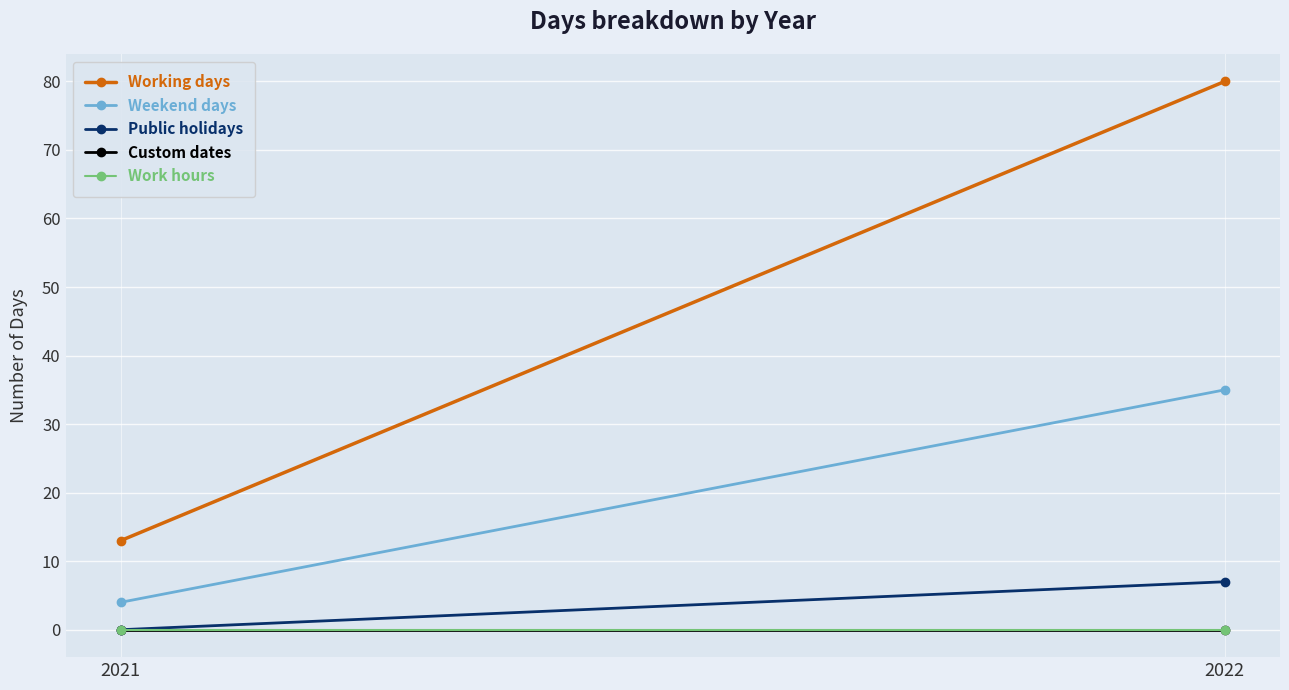

Which label corresponds to the smallest value in the chart?

2021